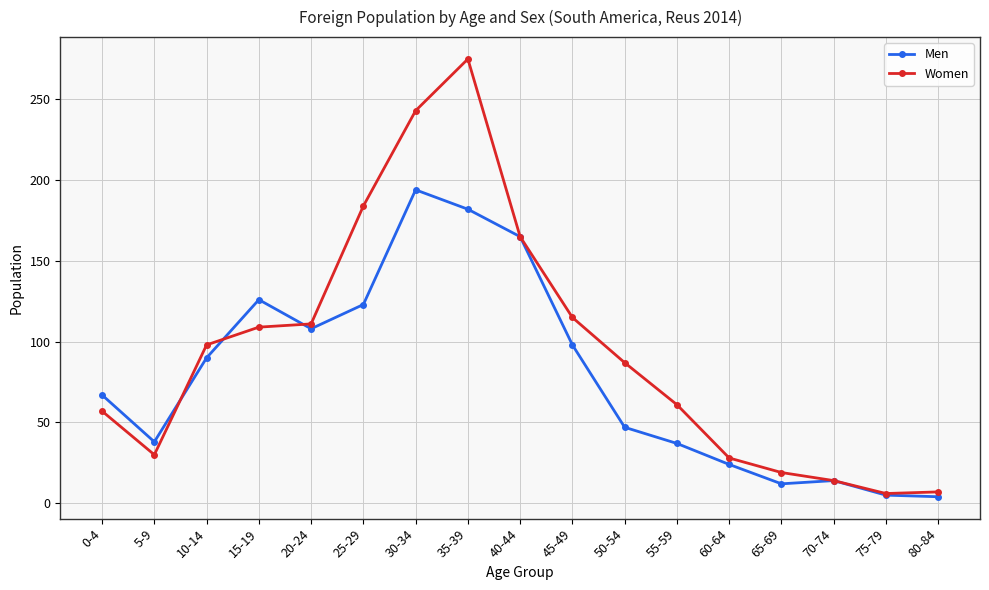

What is the label of the 13th point from the right?

20-24